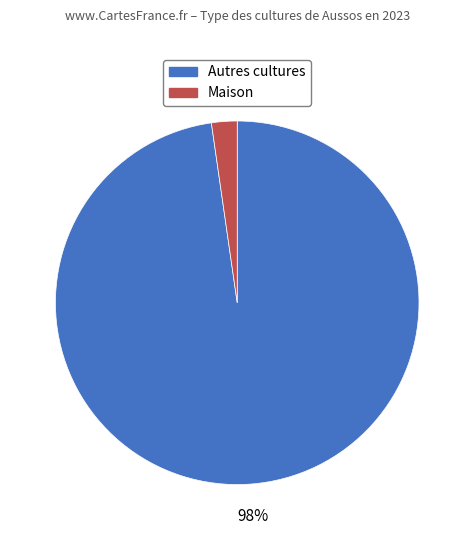

To the nearest percent, what is the average slice percentage?

50%